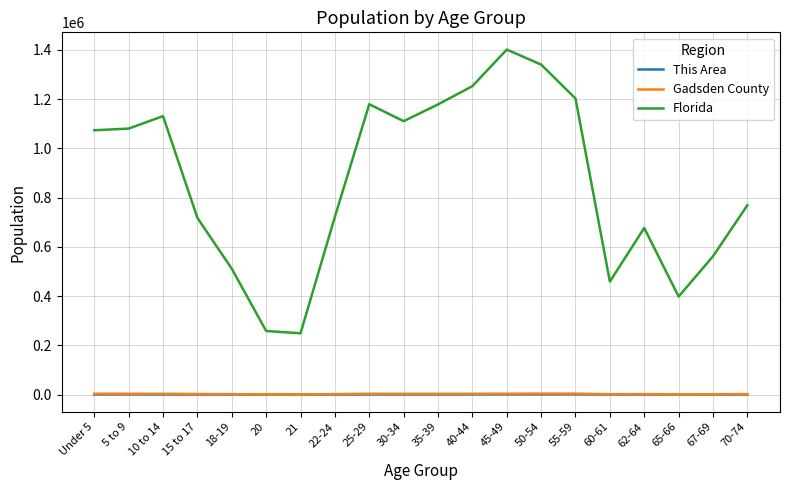

The value of Florida at 70-74 is 329260. True or false?

False